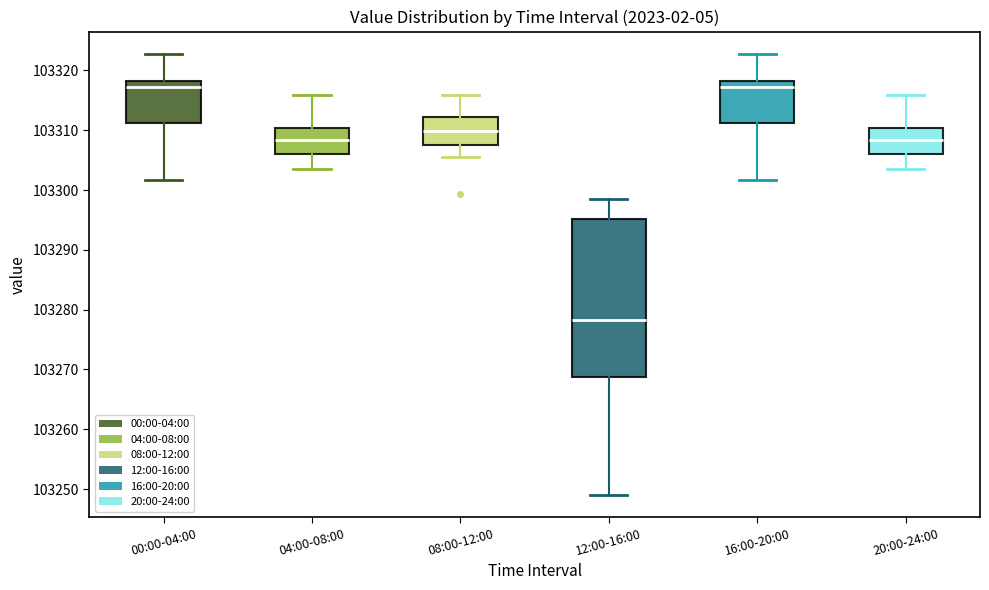

Which box has the lowest median line?

12:00-16:00